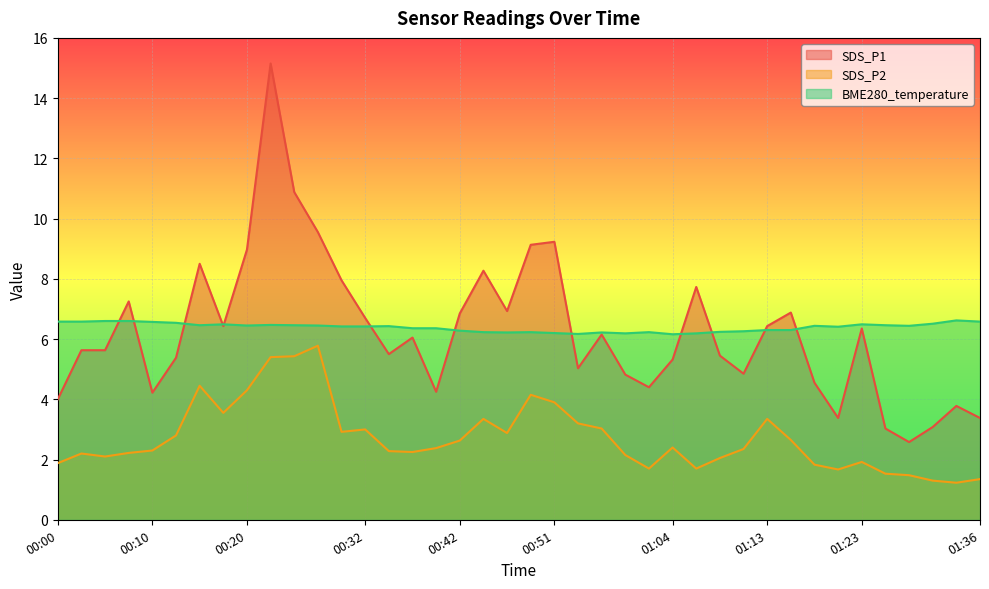

At which category does SDS_P1 reach its first local valley?

00:10